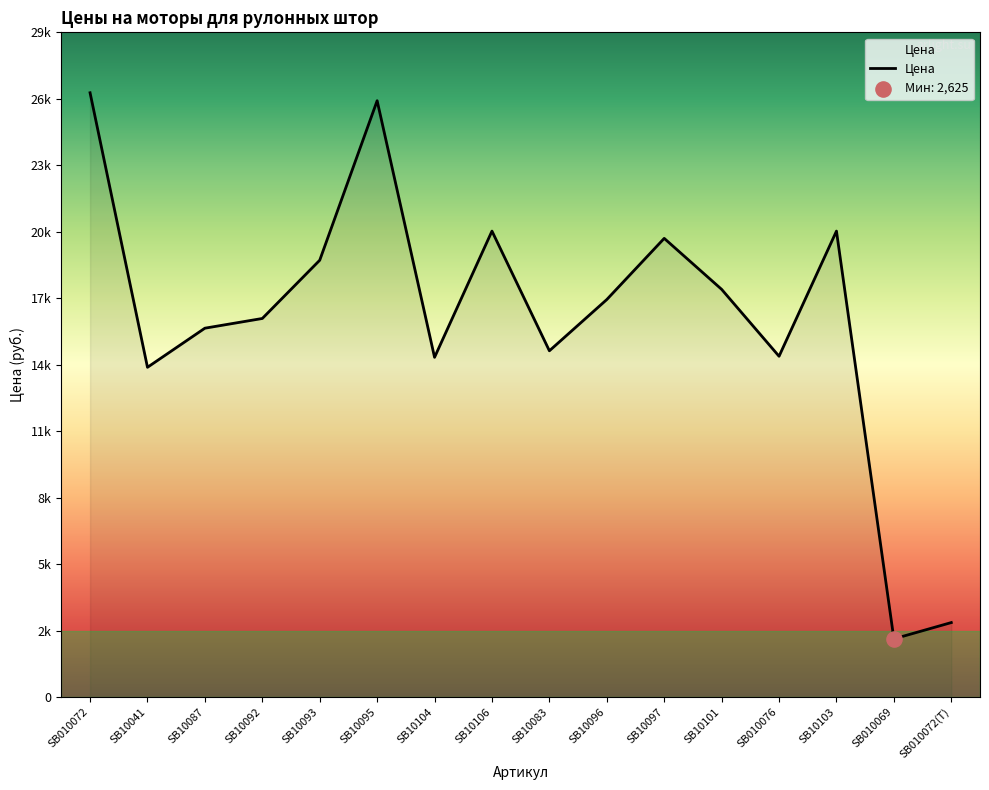

Between SB10041 and SB010076, which is larger?

SB010076